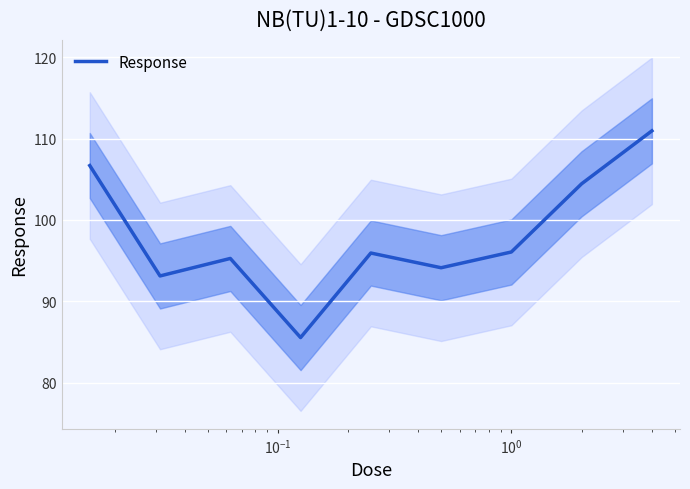

What is the value of the 7th point from the left?

96.1